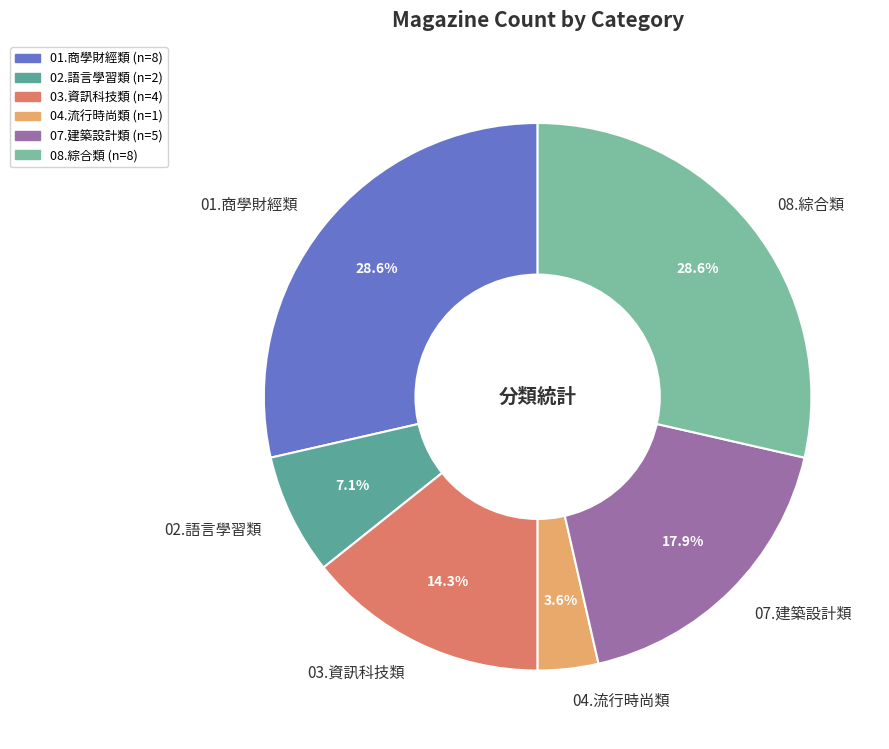

How many slices are in this pie chart?

6